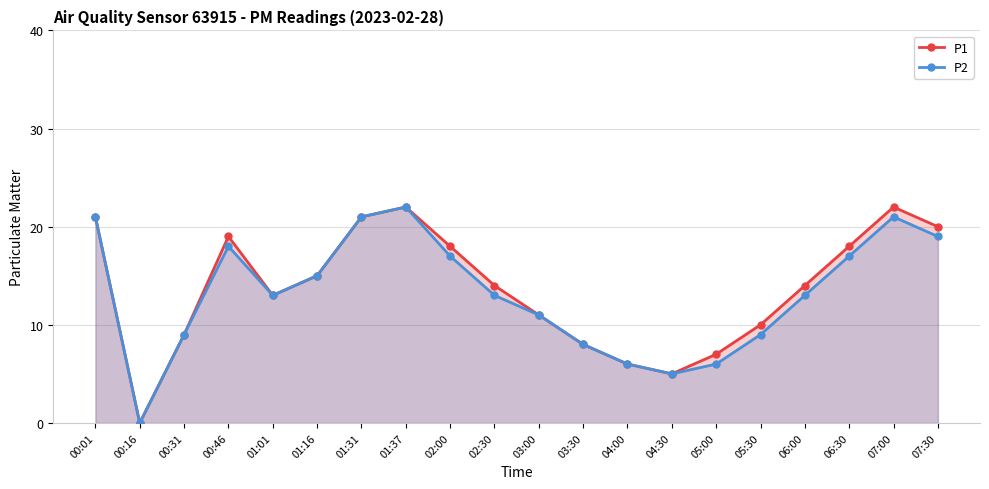

What is the difference between the maximum and minimum values in the P1 series?

22